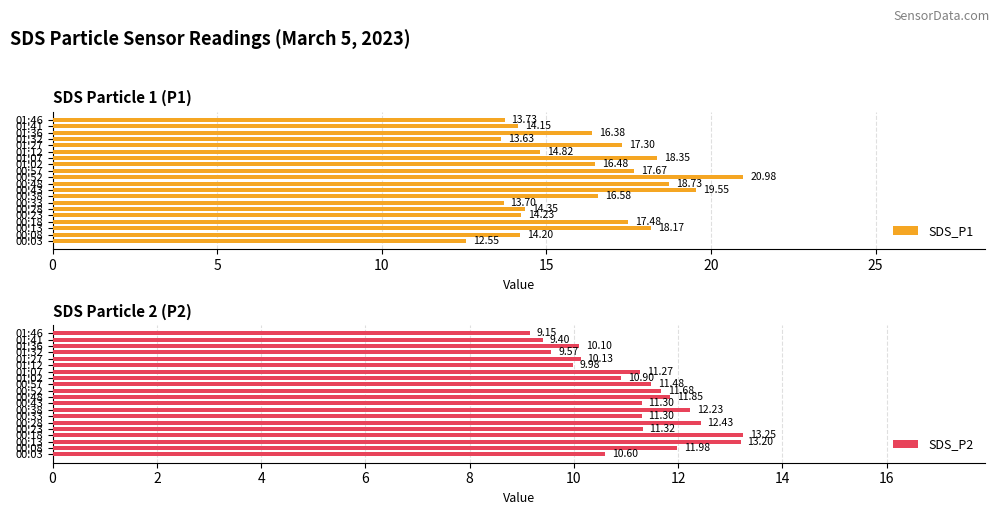

True or false: SDS_P2 has a value of 13.2 at 00:13.

True